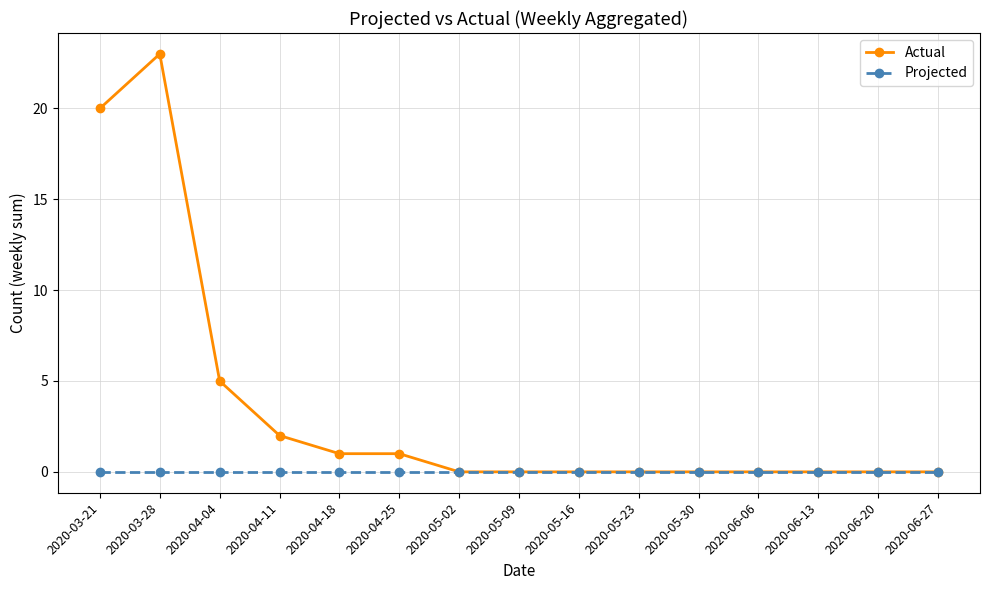

Rank the series by their average value, from highest to lowest.

Actual, Projected